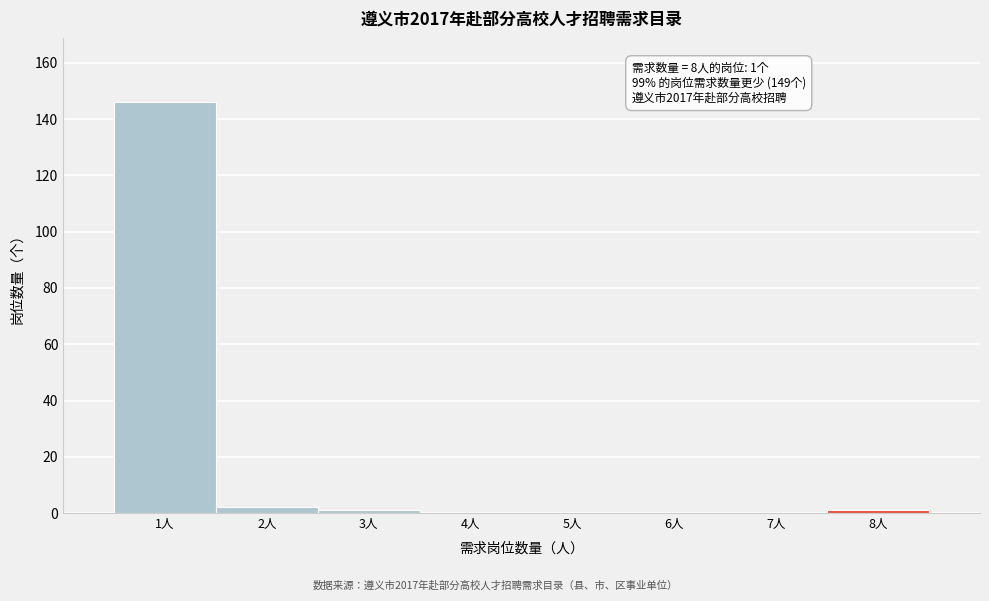

Which range on the x-axis has the tallest bar?

0.5 to 1.5